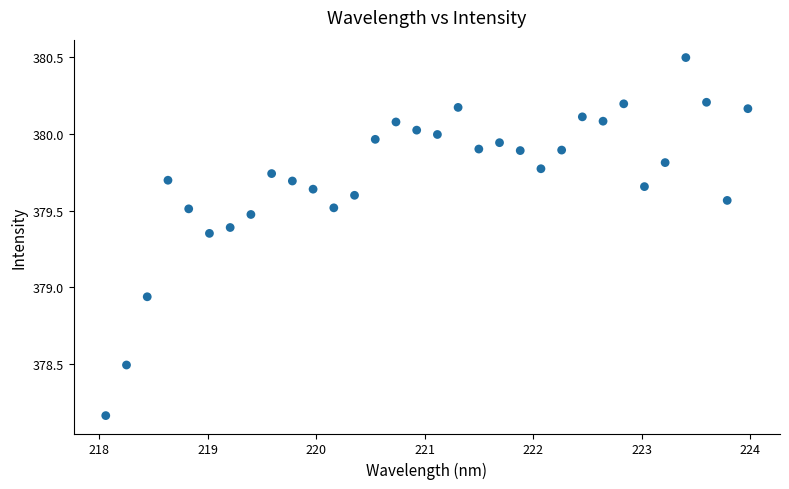

What is the range of X values (max minus min)?

5.9